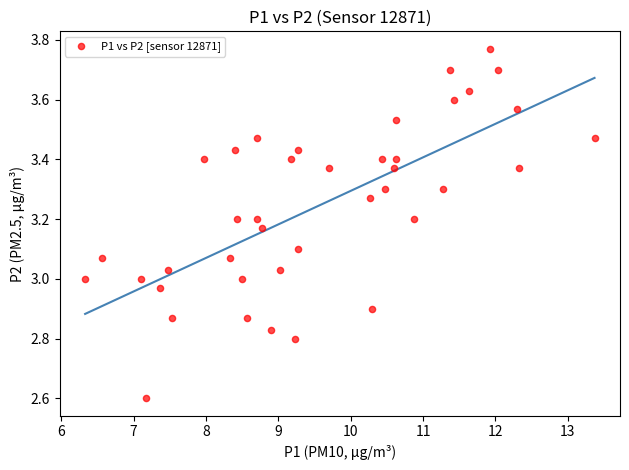

What is the range of Y values (max minus min)?

1.2